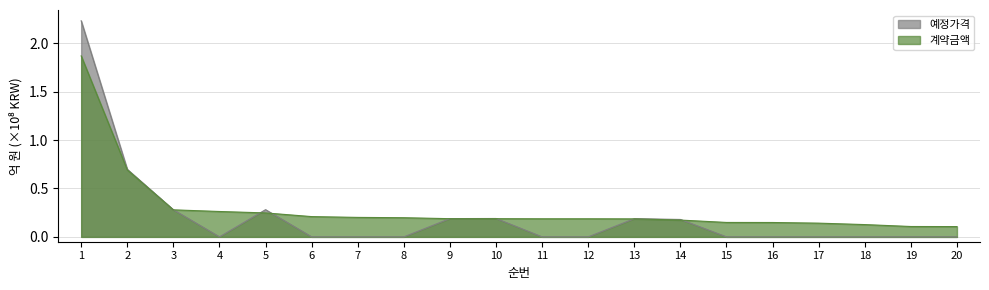

Reading left to right, transcribe all the data shown in this chart.

계약금액: 1=1.9	2=0.7	3=0.3	4=0.3	5=0.2	6=0.2	7=0.2	8=0.2	9=0.2	10=0.2	11=0.2	12=0.2	13=0.2	14=0.2	15=0.1	16=0.1	17=0.1	18=0.1	19=0.1	20=0.1
예정가격: 1=2.2	2=0.7	3=0.3	4=0.0	5=0.3	6=0.0	7=0.0	8=0.0	9=0.2	10=0.2	11=0.0	12=0.0	13=0.2	14=0.2	15=0.0	16=0.0	17=0.0	18=0.0	19=0.0	20=0.0